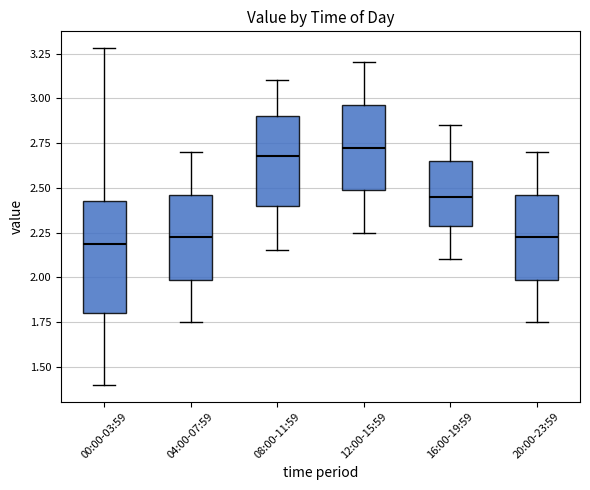

Comparing the boxes themselves (not the whiskers), which one is the tallest?

00:00-03:59